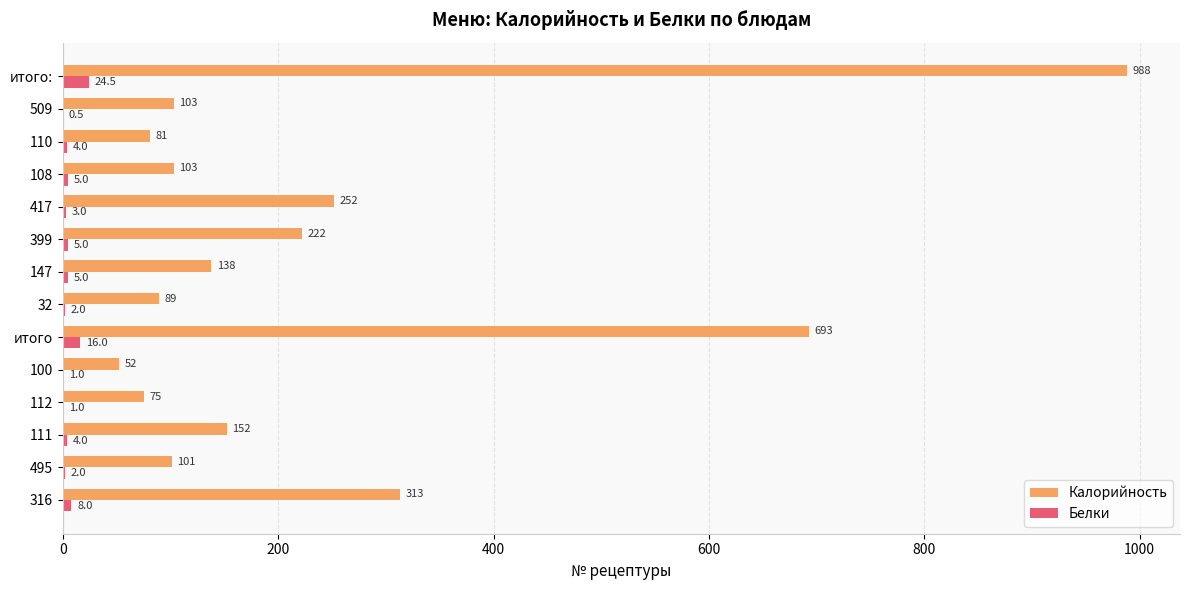

Count the number of categories in the chart.

14